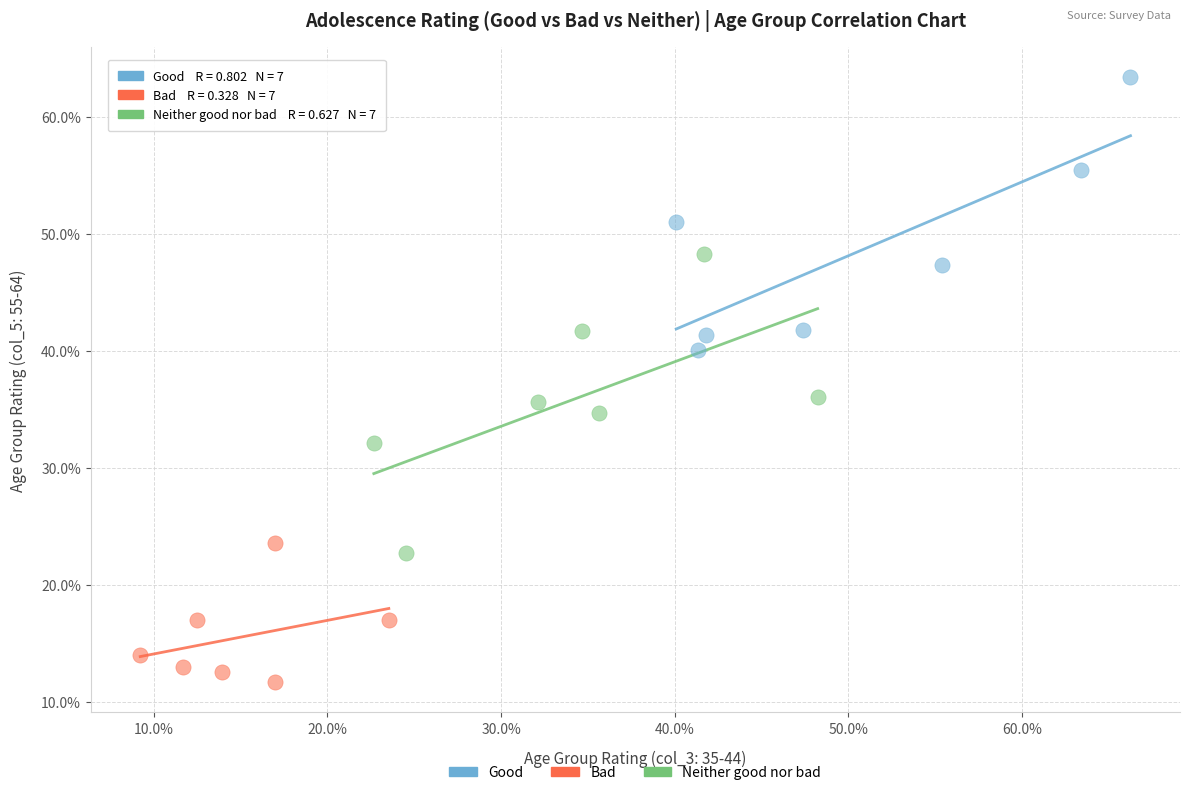

What are all the series names shown in the legend?

Good, Bad, Neither good nor bad